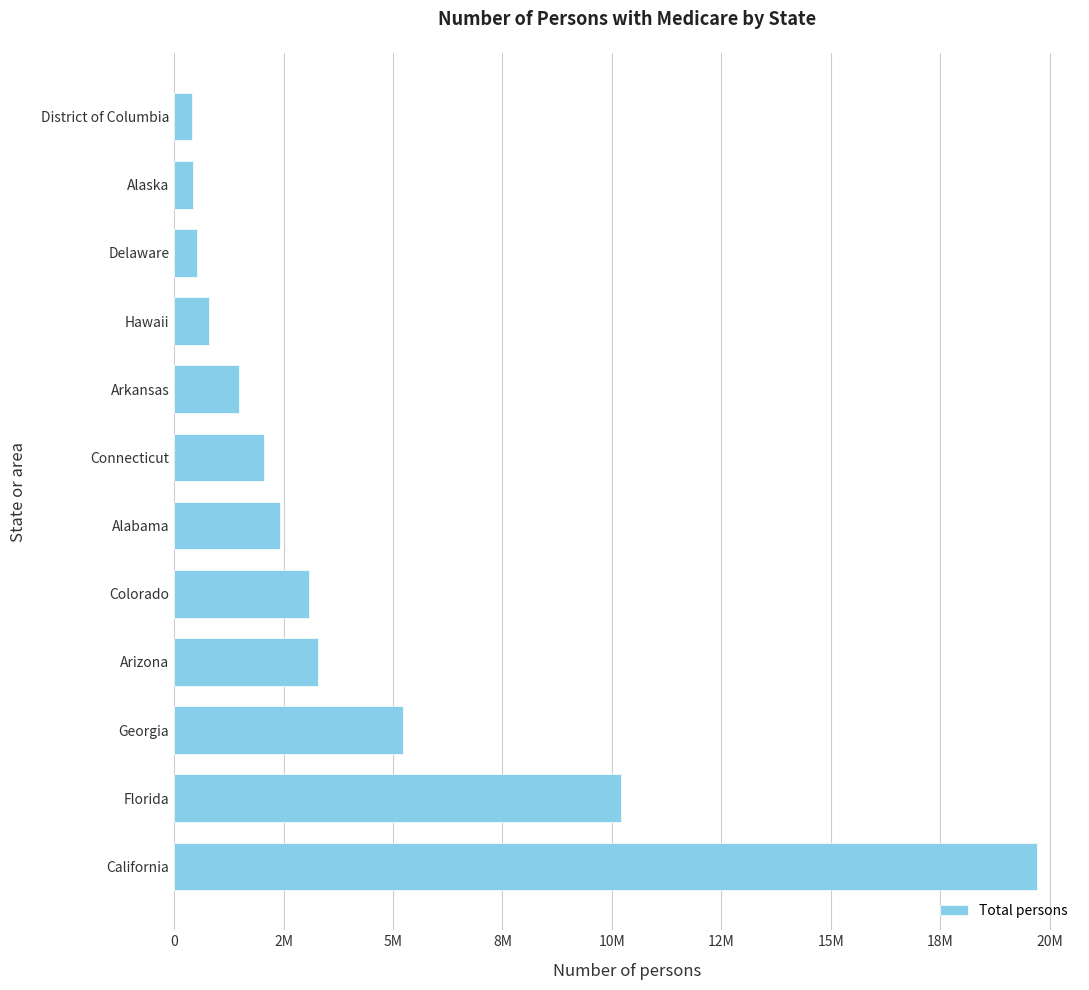

What is the difference between the second highest and second lowest values?

9771018